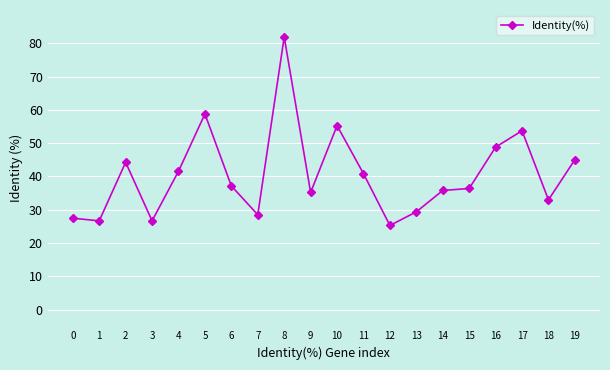

Where is the data nearest to the value 53?

17